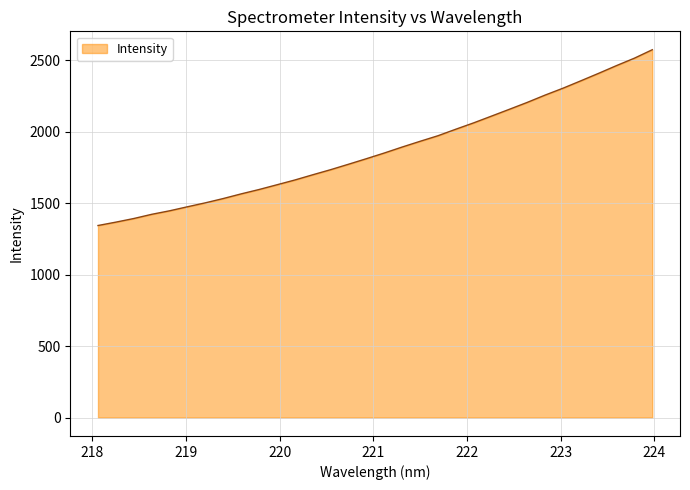

Reading right to left, transcribe all the data shown in this chart.

2575.2	2516.2	2464.3	2410.3	2357.7	2305.8	2257.7	2206.5	2158.3	2110.6	2063.2	2018.7	1973.0	1934.0	1893.9	1852.1	1812.3	1773.6	1735.5	1699.8	1663.2	1629.8	1596.6	1566.1	1533.5	1503.5	1475.9	1447.6	1423.0	1393.6	1368.3	1344.6